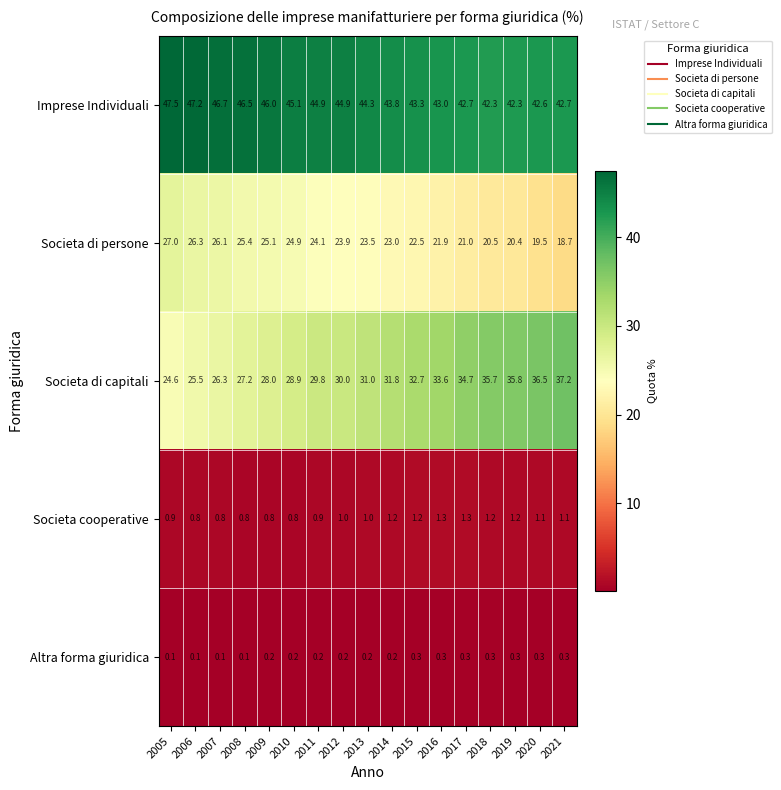

What is the total value across all series at 2014?

100.0